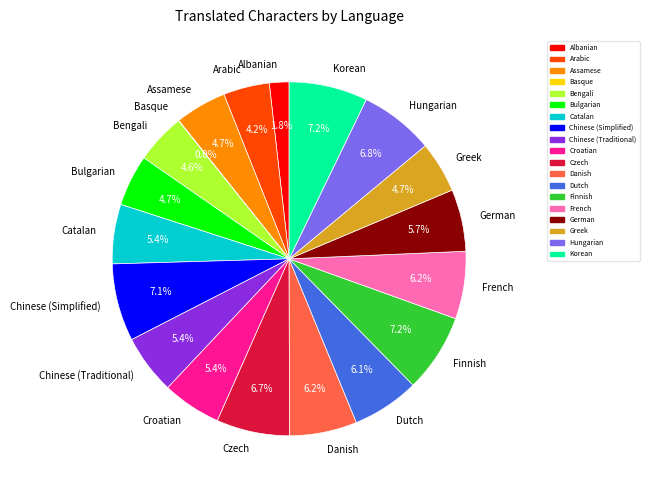

What percentage do Czech and Arabic together represent?

10.9%